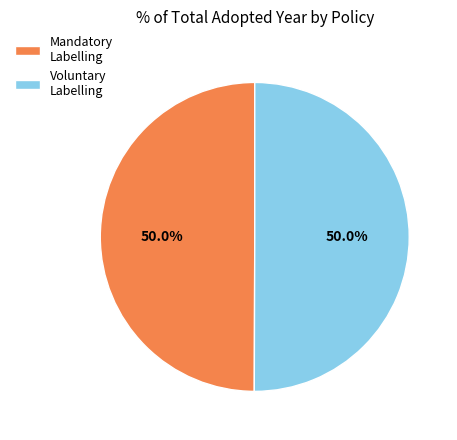

How much of the chart is everything except Mandatory Labelling?

50.0%